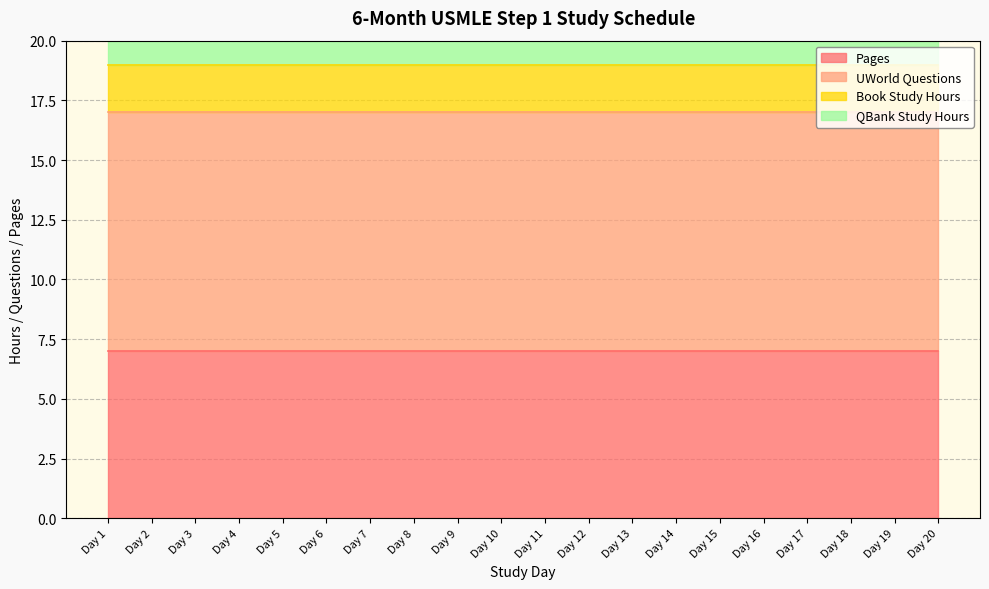

Which series has the largest total across all categories?

UWorld Questions